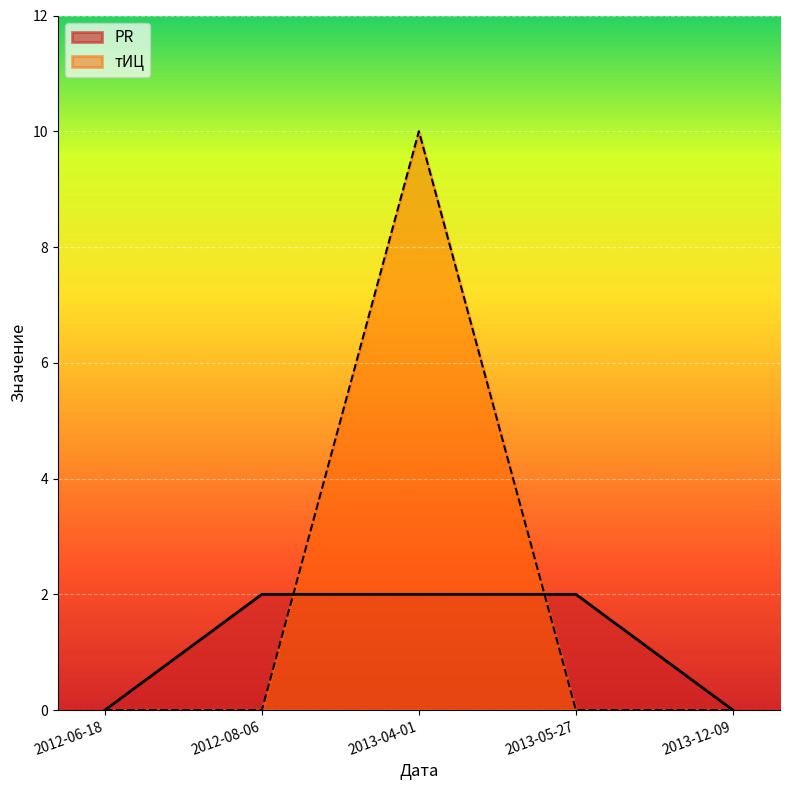

How many lines are shown in the chart?

2